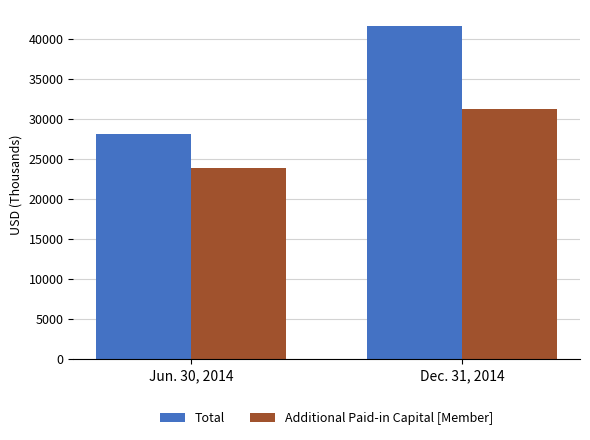

Between Jun. 30, 2014 and Dec. 31, 2014, which series saw the biggest shift?

Total